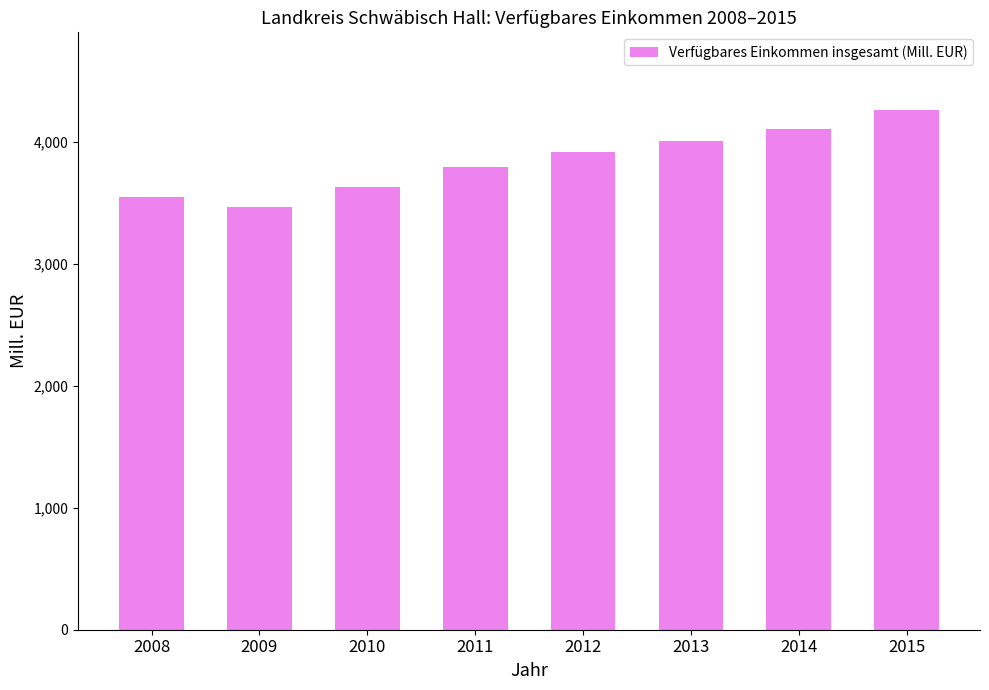

What value does the data have at 2013?

4002.6